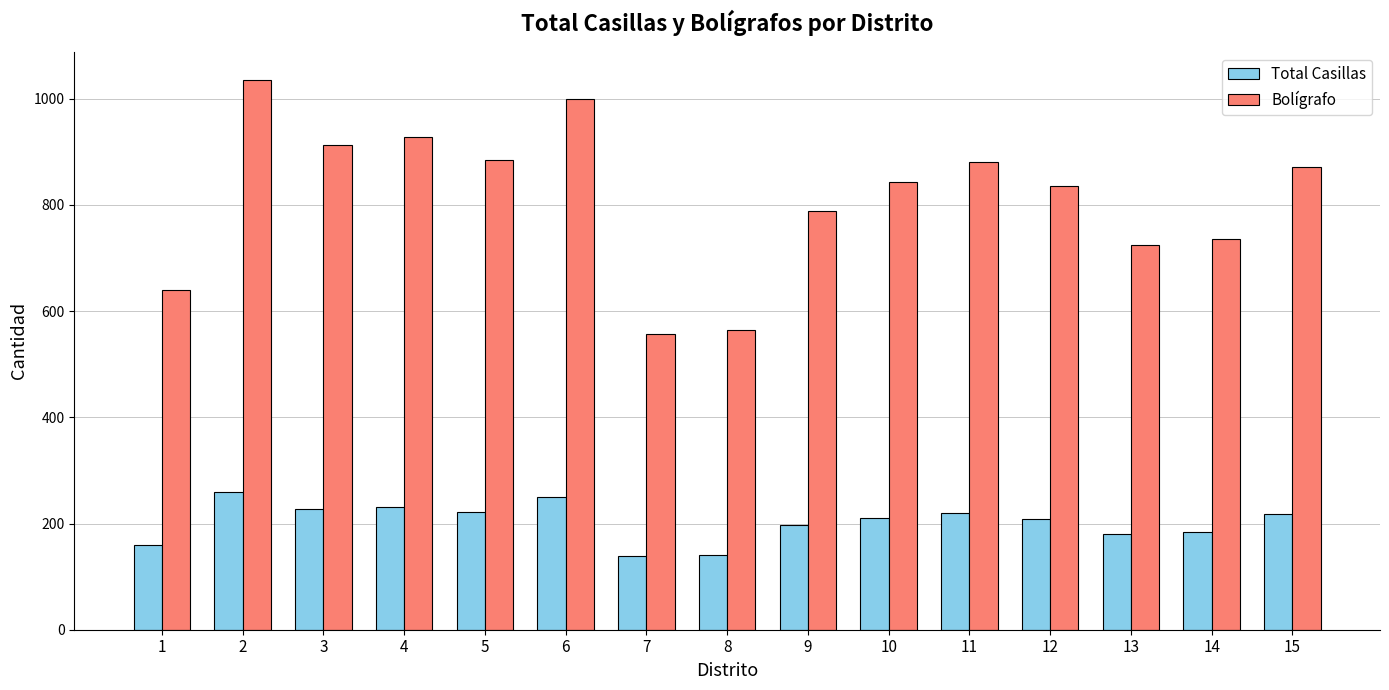

Is the value of Bolígrafo at 10 greater than the value of Total Casillas at 14?

Yes